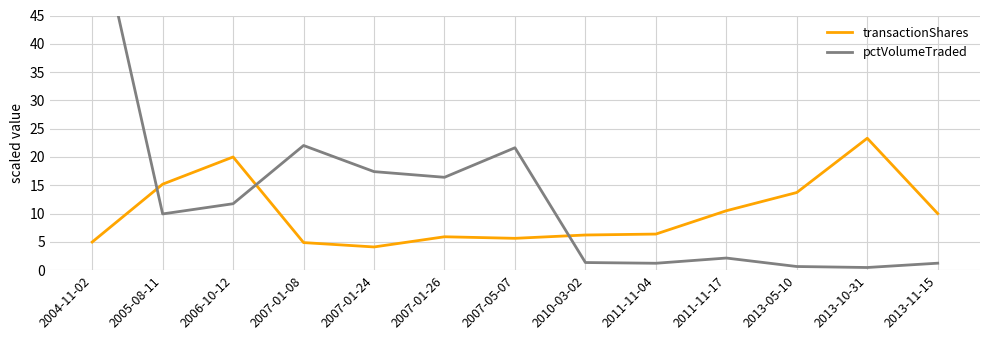

What is the maximum value shown in the chart?

65.5